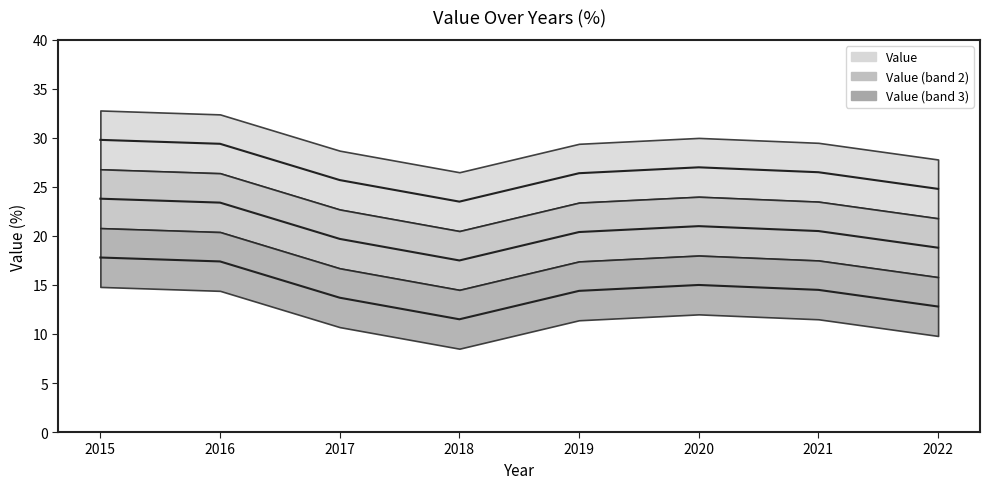

The value at 2018 is 13.6. True or false?

False